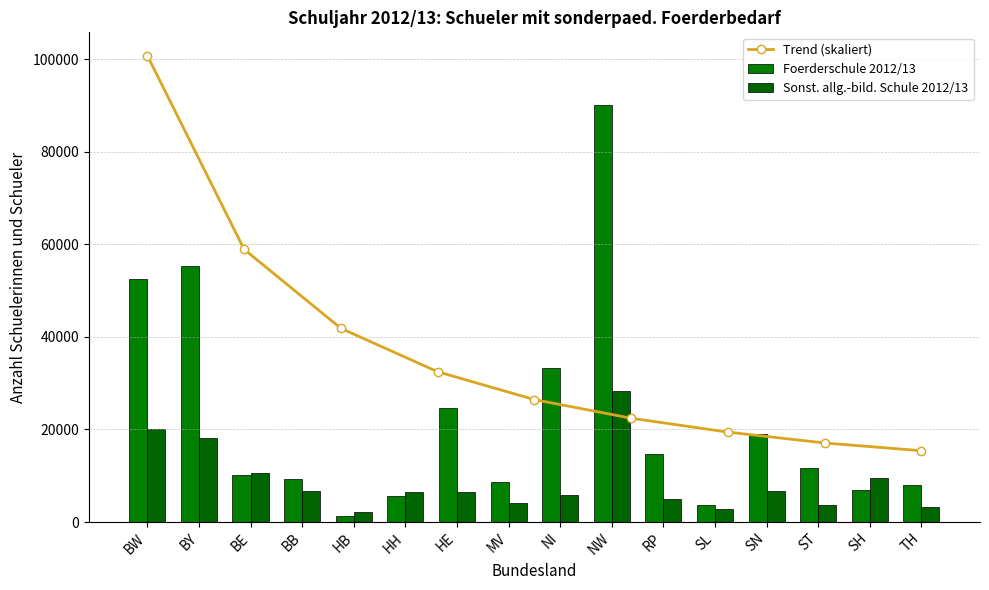

Reading left to right, transcribe all the data shown in this chart.

Foerderschule 2012/13: BW=52475	BY=55242	BE=10265	BB=9387	HB=1228	HH=5533	HE=24696	MV=8655	NI=33294	NW=90211	RP=14777	SL=3714	SN=18948	ST=11663	SH=6981	TH=8070
Sonst. allg.-bild. Schule 2012/13: BW=20148	BY=18197	BE=10503	BB=6801	HB=2098	HH=6487	HE=6379	MV=4025	NI=5734	NW=28403	RP=4900	SL=2790	SN=6717	ST=3711	SH=9462	TH=3250